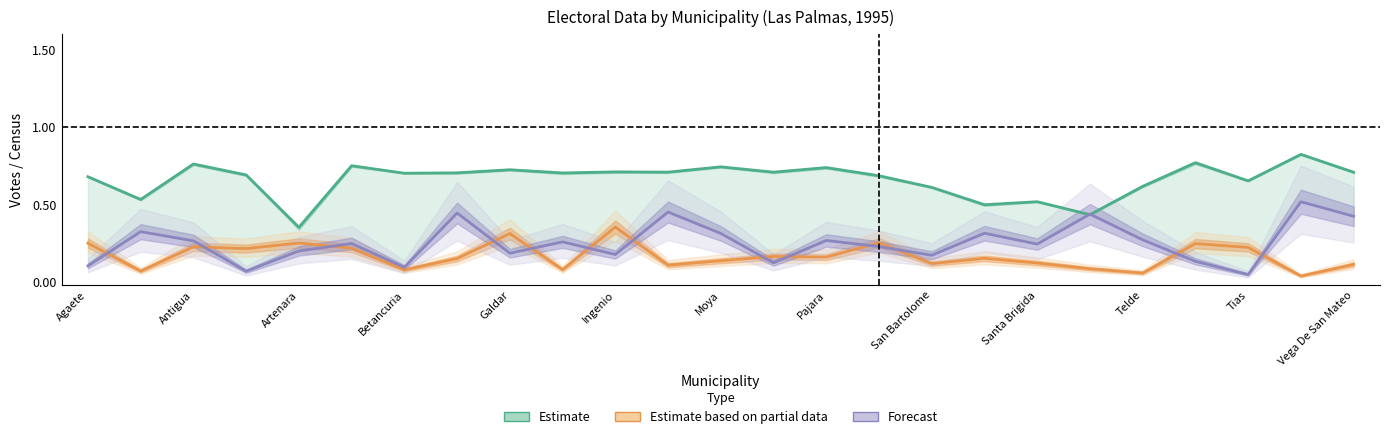

Which series has the widest spread of values?

Estimate